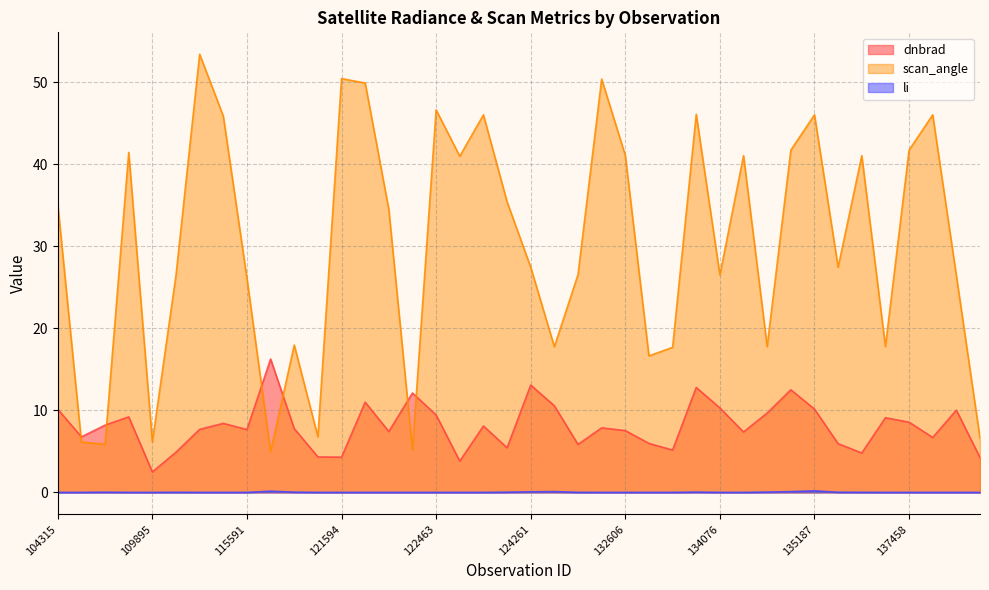

List the series in order of their overall mean, highest first.

scan_angle, dnbrad, li